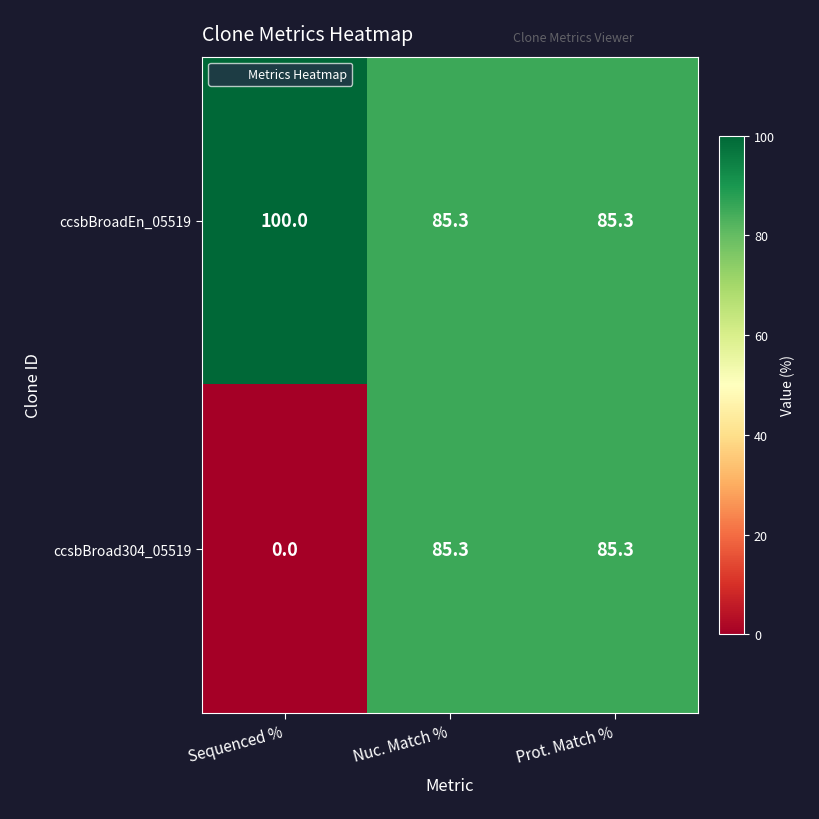

At which category does the chart reach its minimum across all series?

Sequenced %